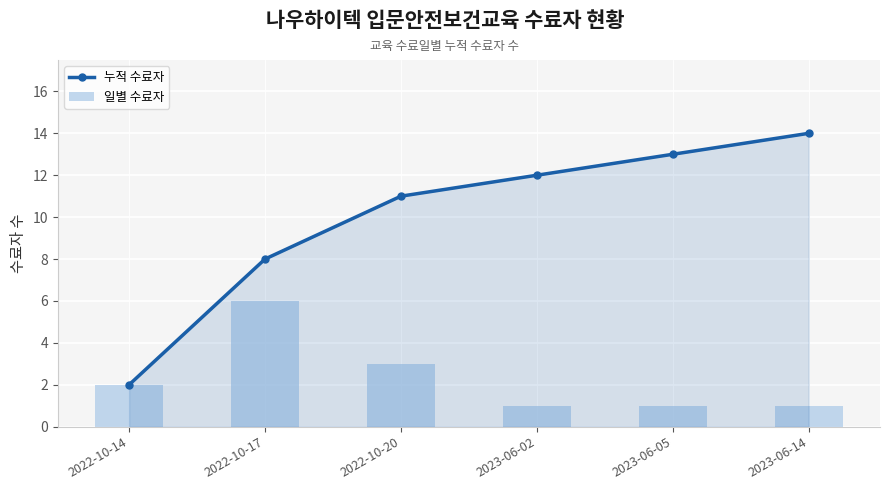

Rank the series by their average value, from lowest to highest.

일별 수료자, 누적 수료자